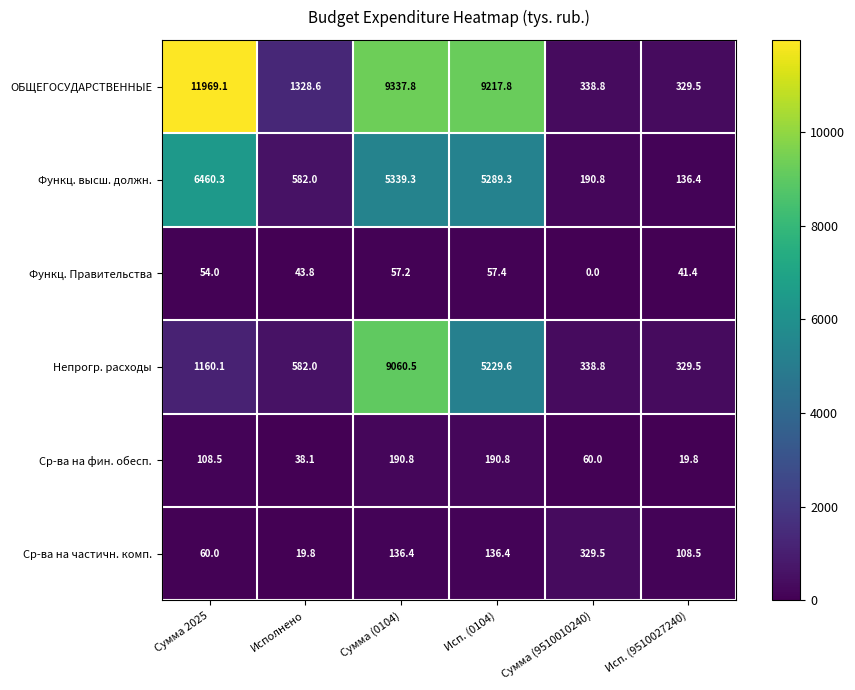

Which category has the lowest value across all series?

Сумма (9510010240)